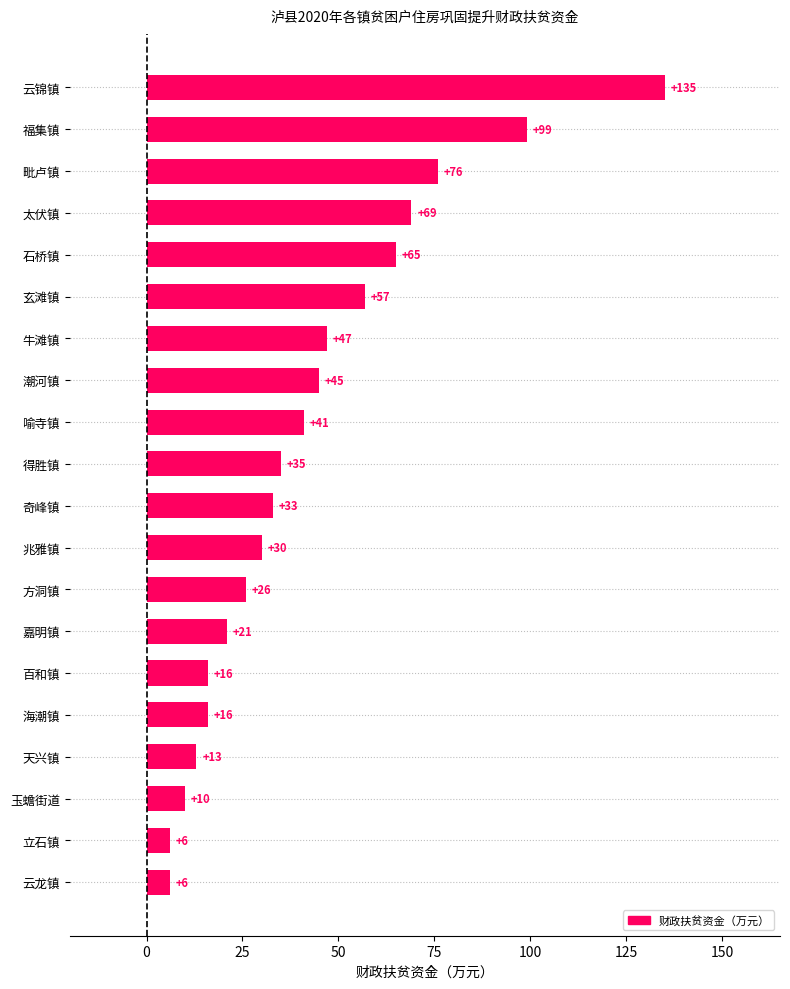

Count the number of data series in this chart.

1